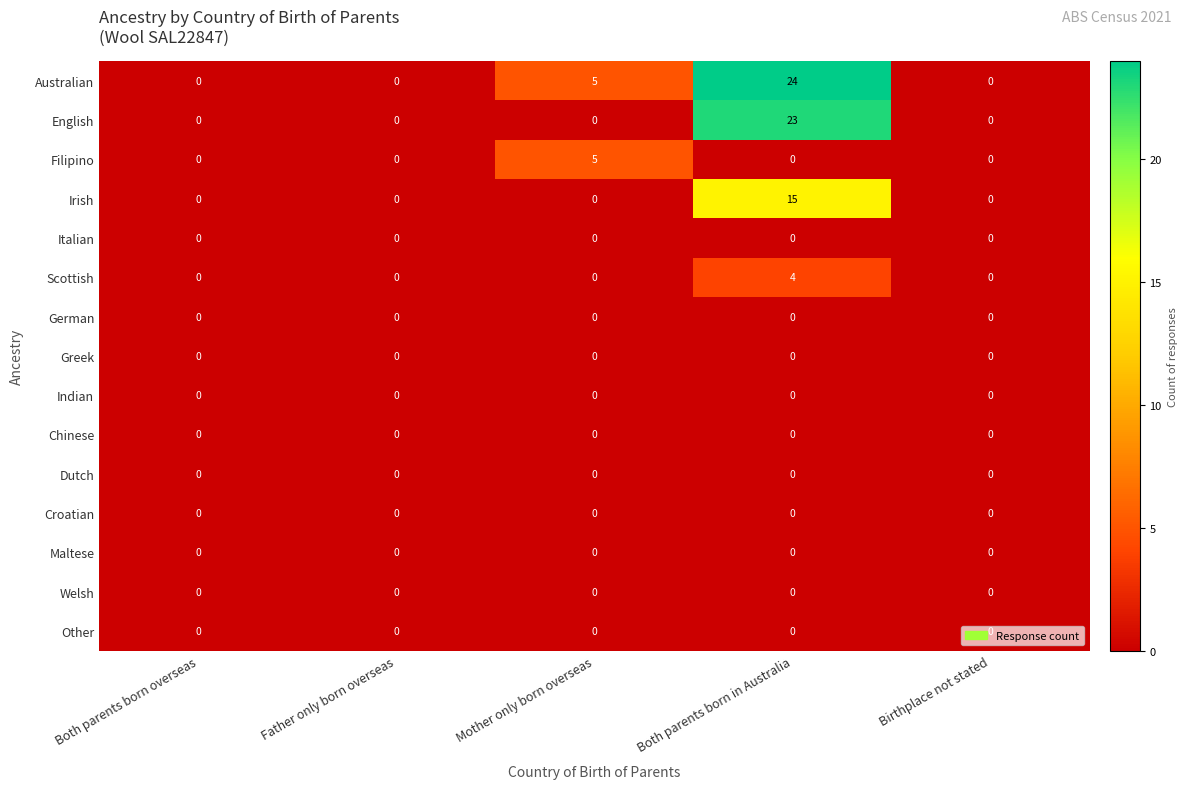

Is it true that Scottish equals 1 at Birthplace not stated?

False